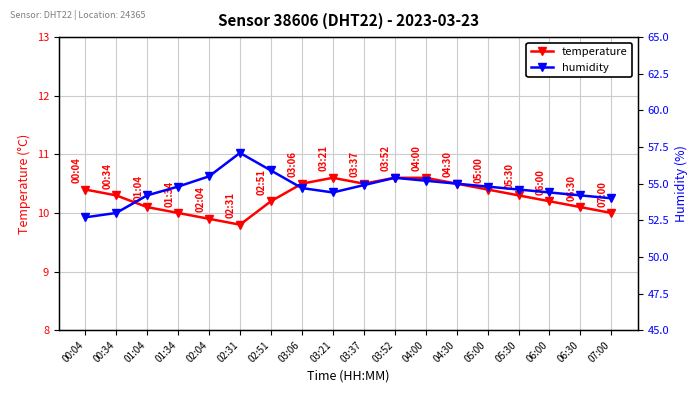

Reading left to right, list all the values displayed in this chart.

temperature: 00:04=10.4	00:34=10.3	01:04=10.1	01:34=10.0	02:04=9.9	02:31=9.8	02:51=10.2	03:06=10.5	03:21=10.6	03:37=10.5	03:52=10.6	04:00=10.6	04:30=10.5	05:00=10.4	05:30=10.3	06:00=10.2	06:30=10.1	07:00=10.0
humidity: 00:04=52.7	00:34=53.0	01:04=54.2	01:34=54.8	02:04=55.5	02:31=57.1	02:51=55.9	03:06=54.7	03:21=54.4	03:37=54.9	03:52=55.4	04:00=55.2	04:30=55.0	05:00=54.8	05:30=54.6	06:00=54.4	06:30=54.2	07:00=54.0